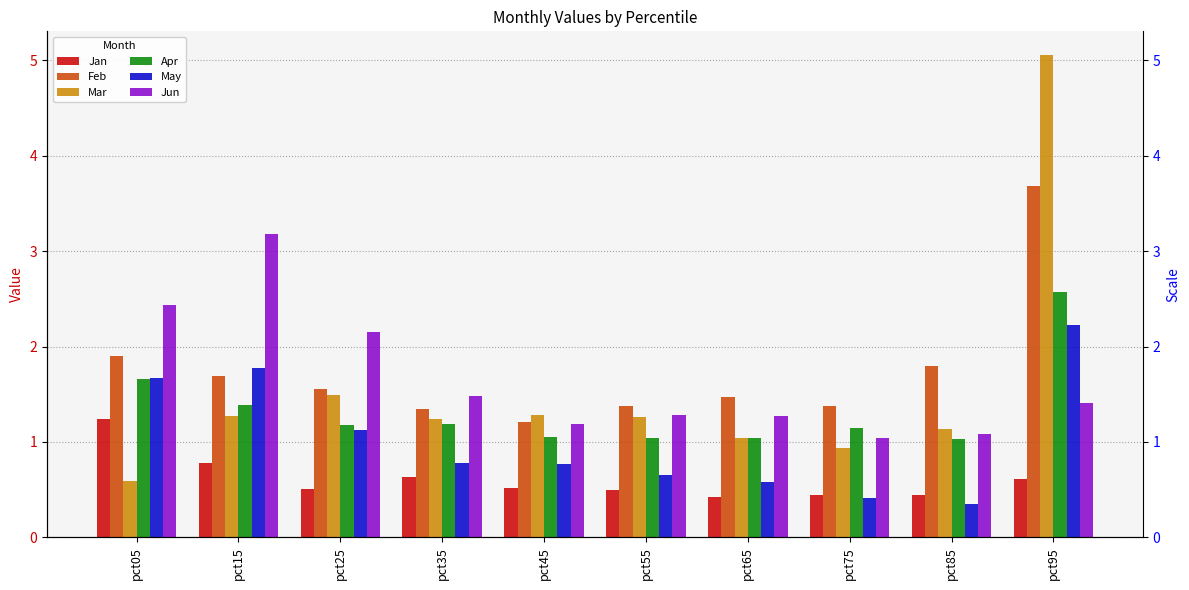

The Mar series shows 1.0 at pct65. True or false?

True